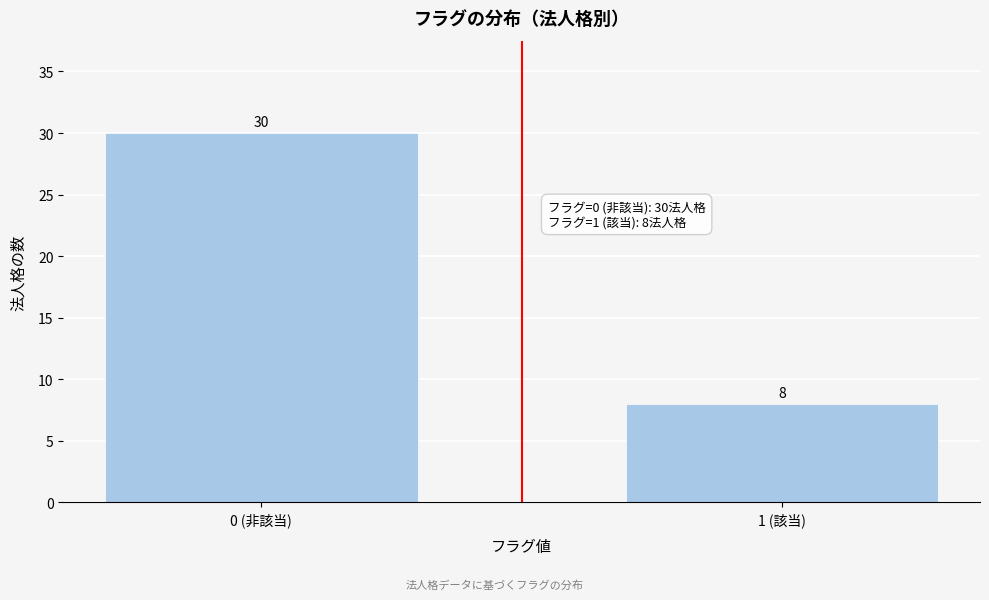

Reading left to right, what are all the values shown in this chart?

30	8